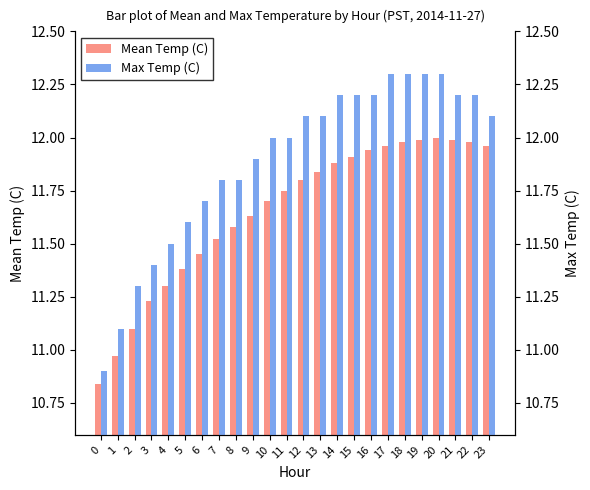

Reading left to right, list all the values displayed in this chart.

Mean Temp (C): 10.8	11.0	11.1	11.2	11.3	11.4	11.4	11.5	11.6	11.6	11.7	11.8	11.8	11.8	11.9	11.9	11.9	12.0	12.0	12.0	12.0	12.0	12.0	12.0
Max Temp (C): 10.9	11.1	11.3	11.4	11.5	11.6	11.7	11.8	11.8	11.9	12.0	12.0	12.1	12.1	12.2	12.2	12.2	12.3	12.3	12.3	12.3	12.2	12.2	12.1